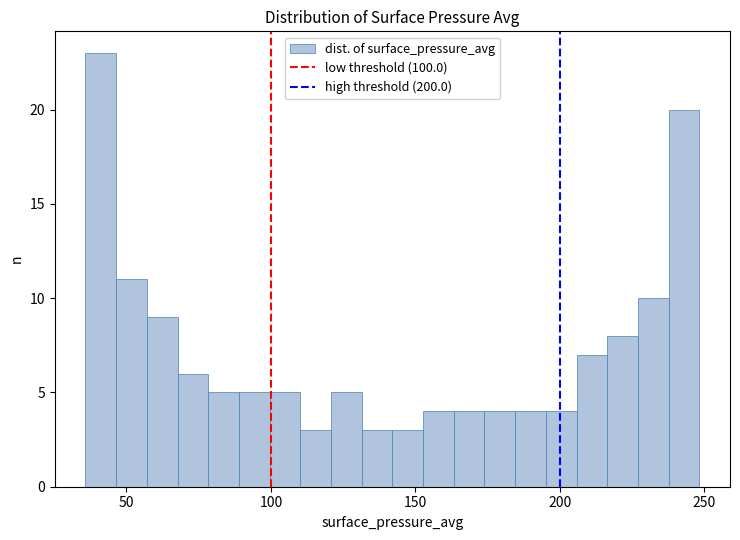

Around what value on the x-axis is the tallest bar? Give the approximate position of its centre, as read against the axis.

40